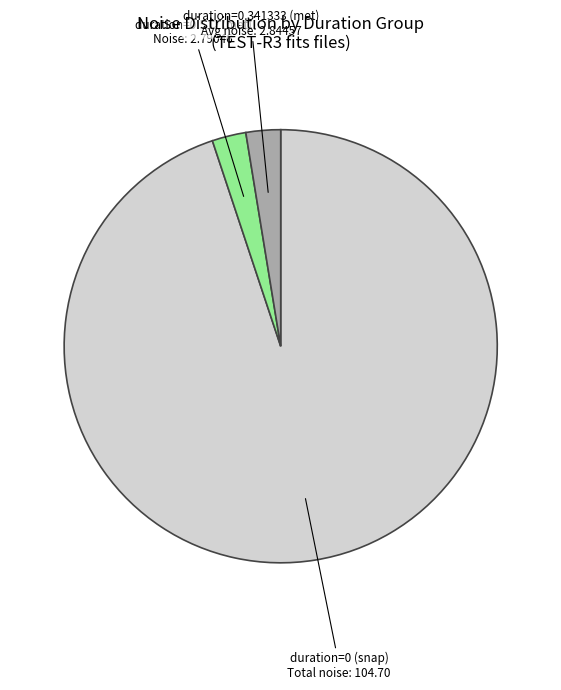

Is there a majority slice in this chart?

Yes